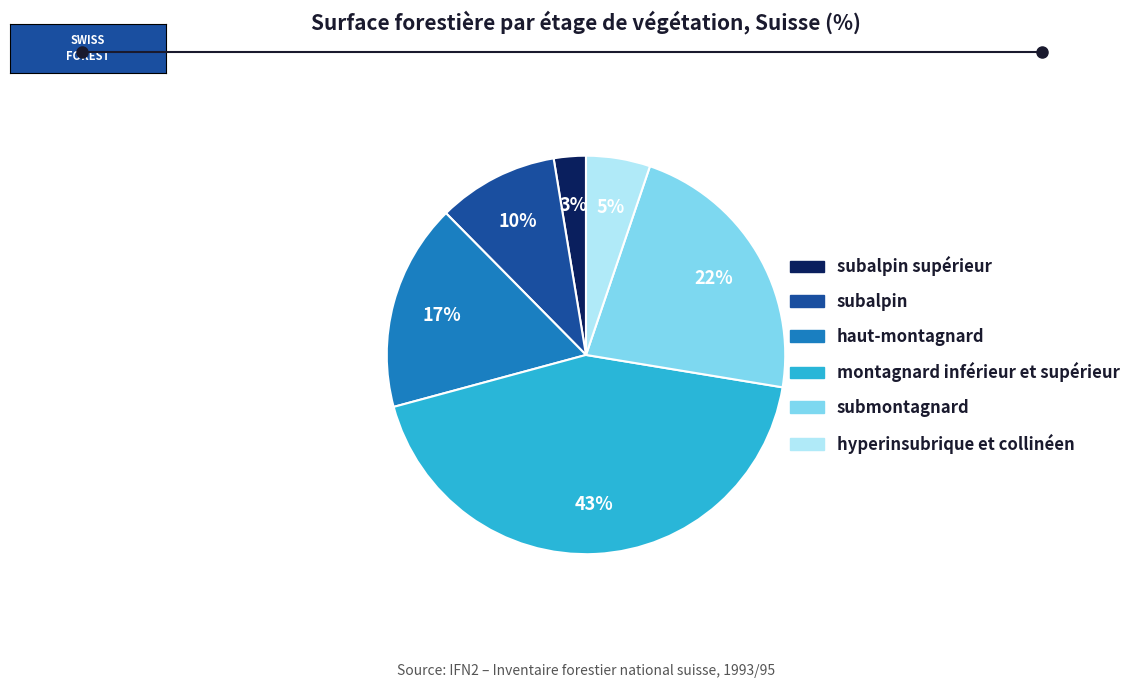

To the nearest percent, what is the average slice percentage?

17%